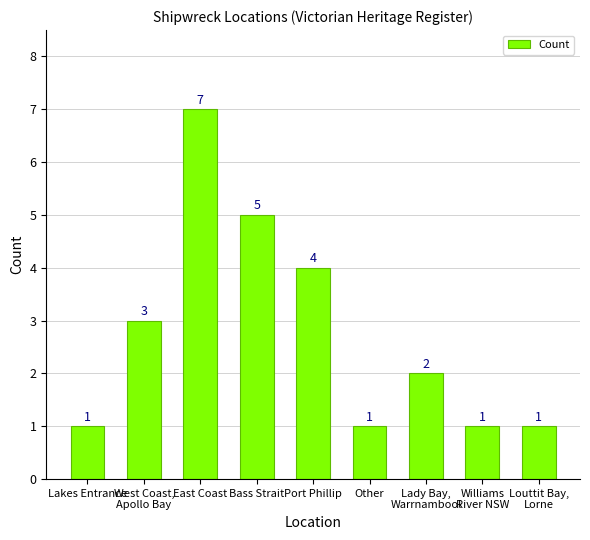

How many values are below 2?

4